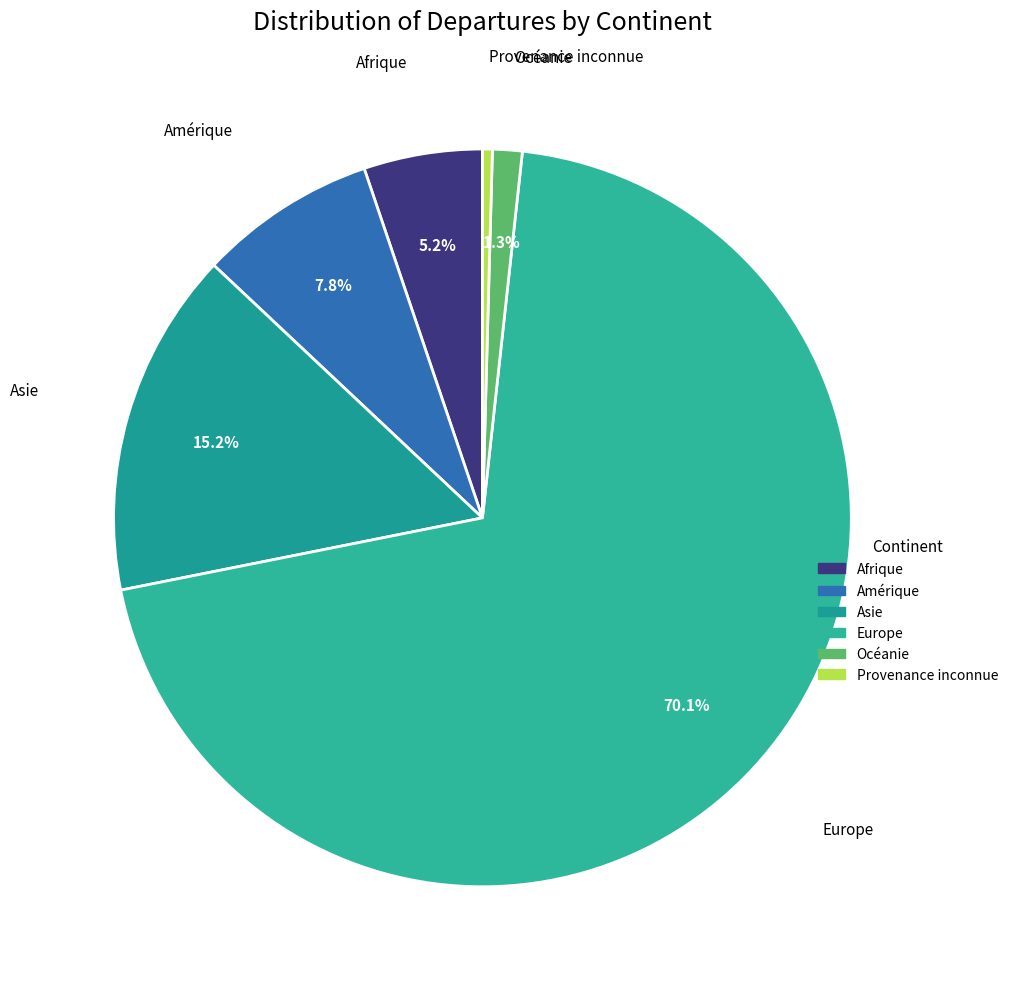

True or false: Europe accounts for 61% of the total.

False